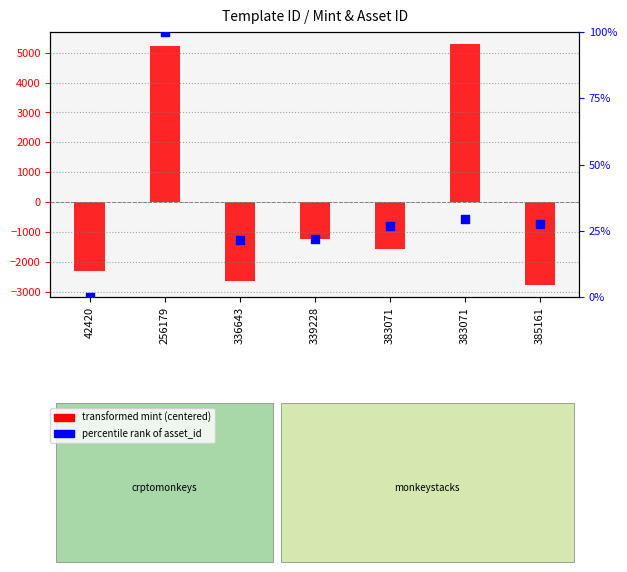

Which series has the largest Y range (max minus min)?

transformed mint (centered)